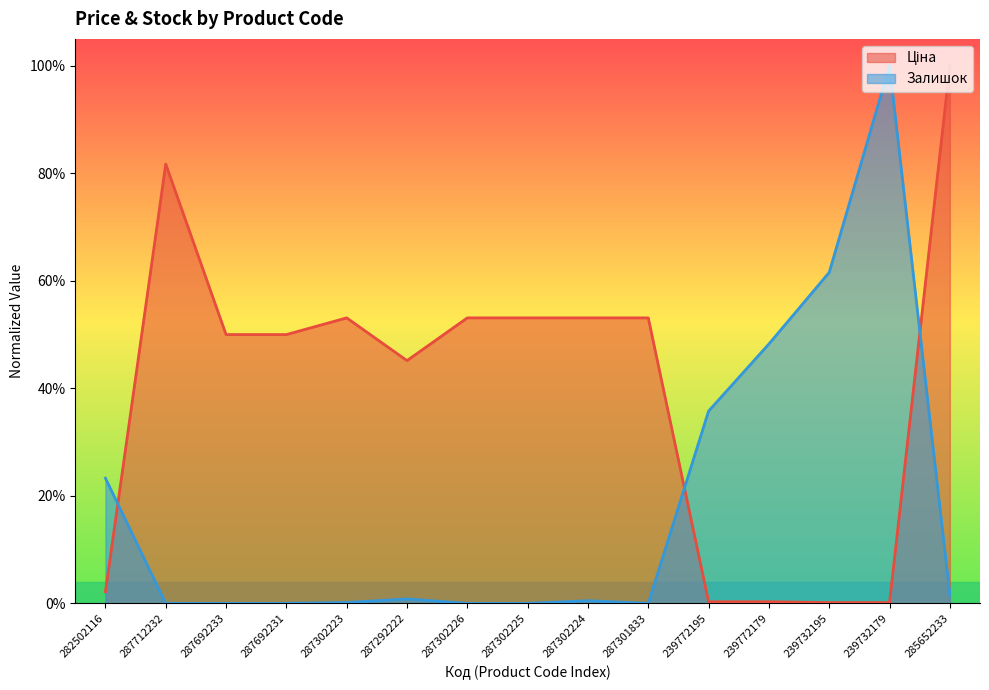

At which label is Ціна closest to 0?

239732195